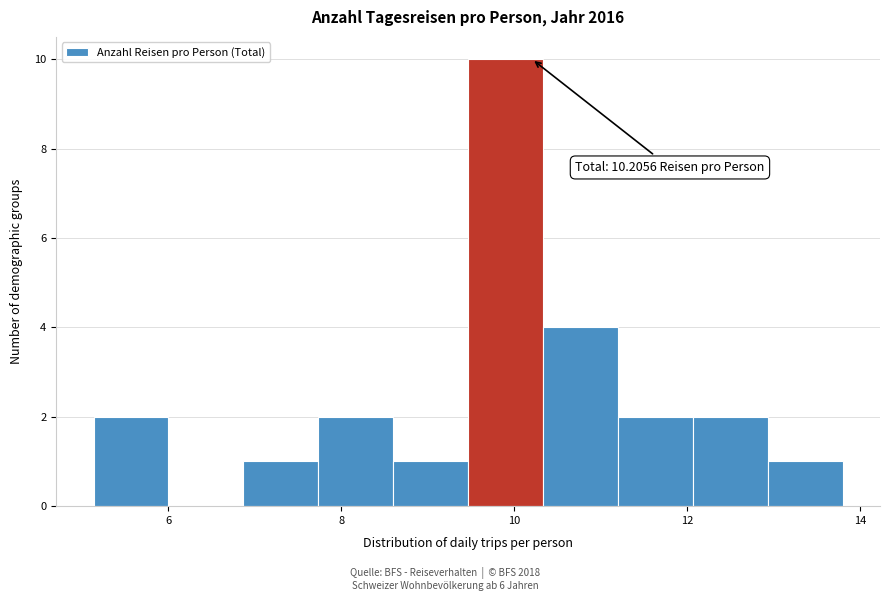

Which range on the x-axis has the tallest bar?

9.4 to 10.4